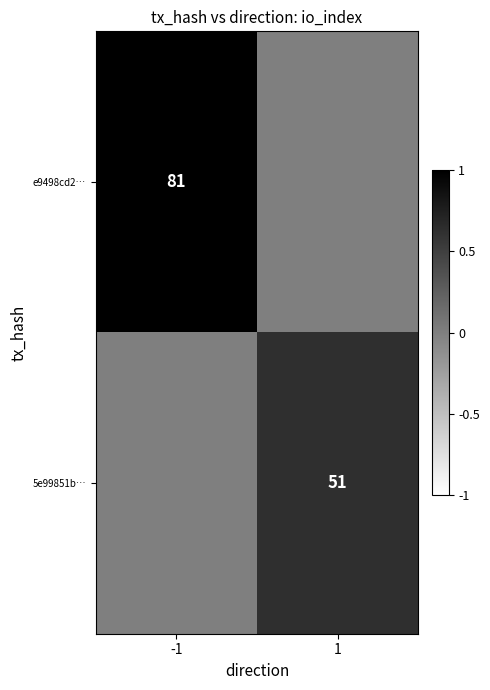

The 5e99851b… series shows 90 at 1. True or false?

False